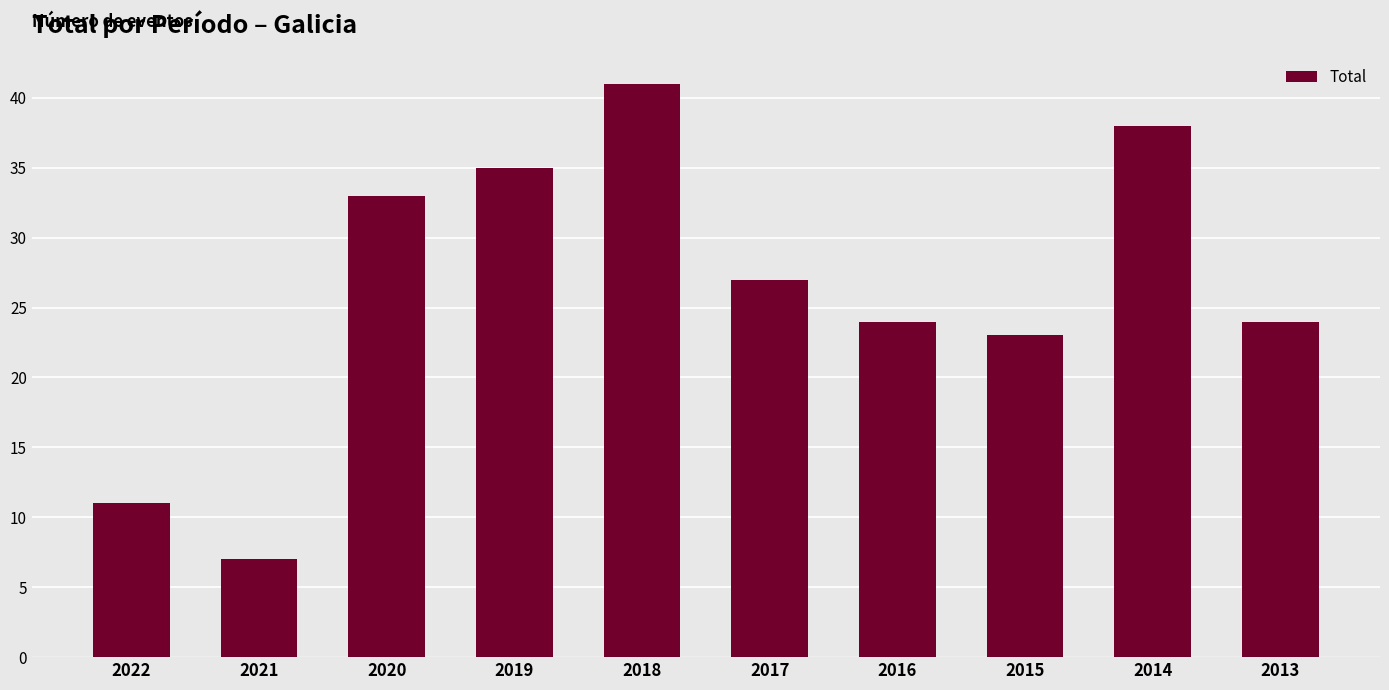

How many distinct data groups are displayed?

1